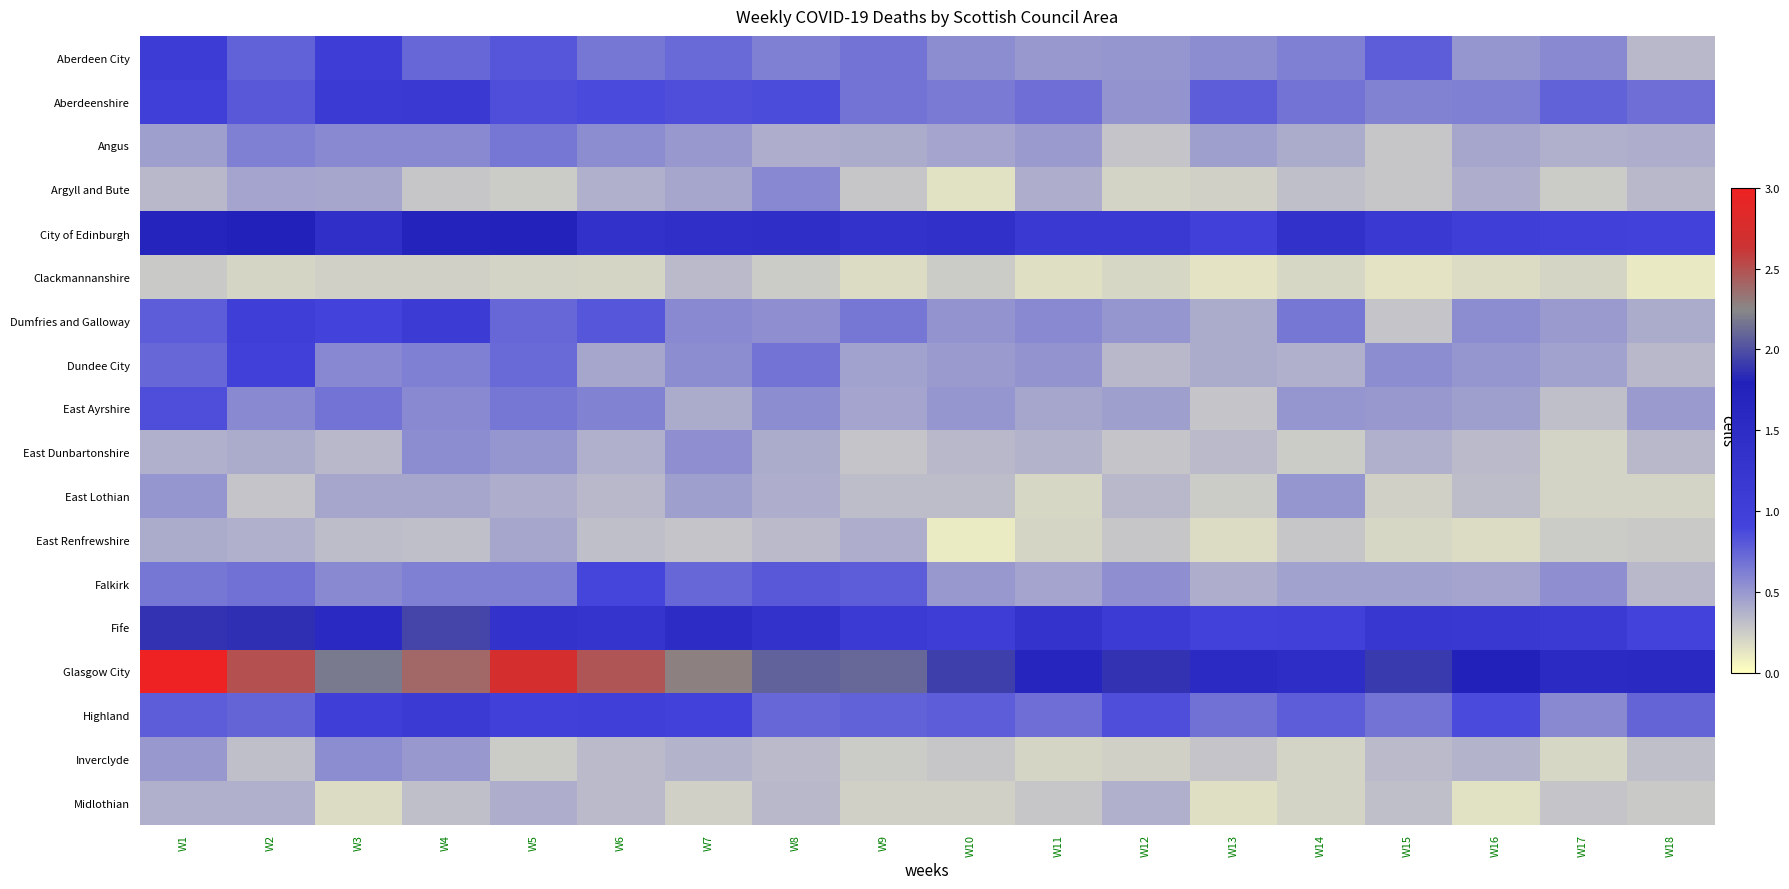

Between W5 and W11, which series saw the biggest shift?

Glasgow City